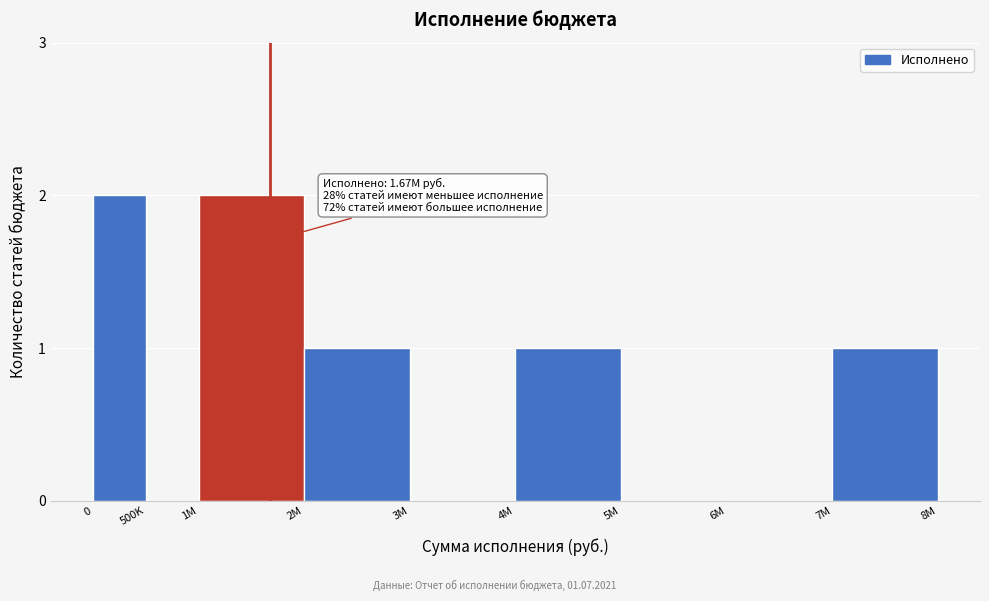

Reading right to left, extract all data points from this chart.

7M=1	6M=0	5M=0	4M=1	3M=0	2M=1	1M=2	500K=0	0=2